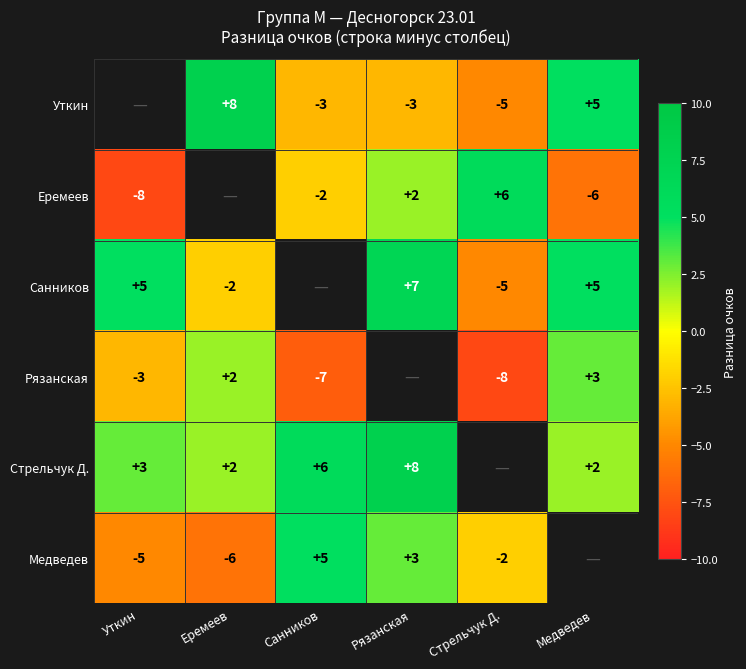

What is the sum of the Уткин values at Еремеев and Стрельчук Д.?

3